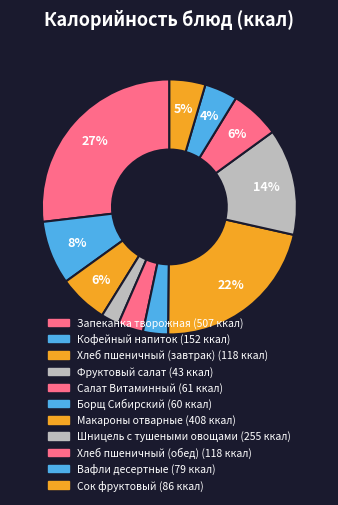

How many slices are in this pie chart?

11